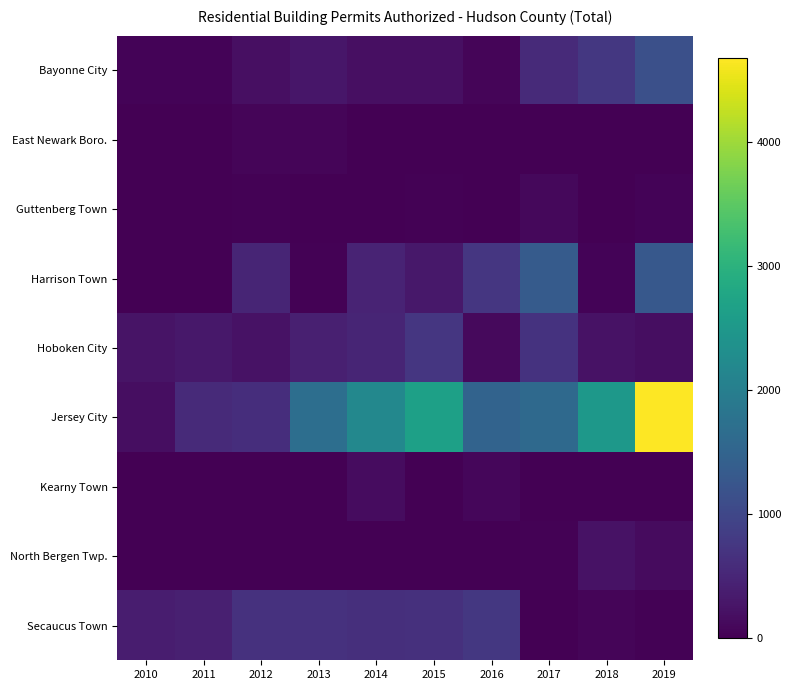

Which series has the largest range (max minus min)?

Jersey City